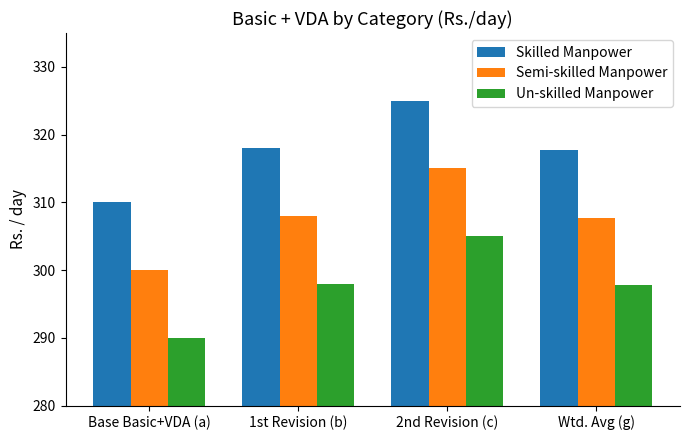

What is the value of the Skilled Manpower bar at the 4th from the left?

317.8